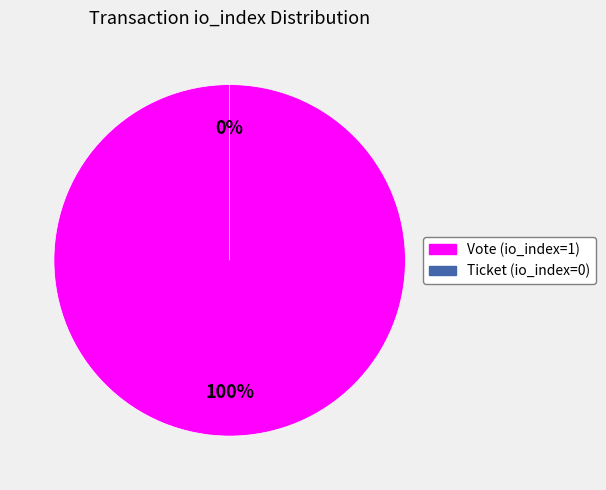

Combined, do Vote (io_index=1) and Ticket (io_index=0) account for over 50%?

Yes